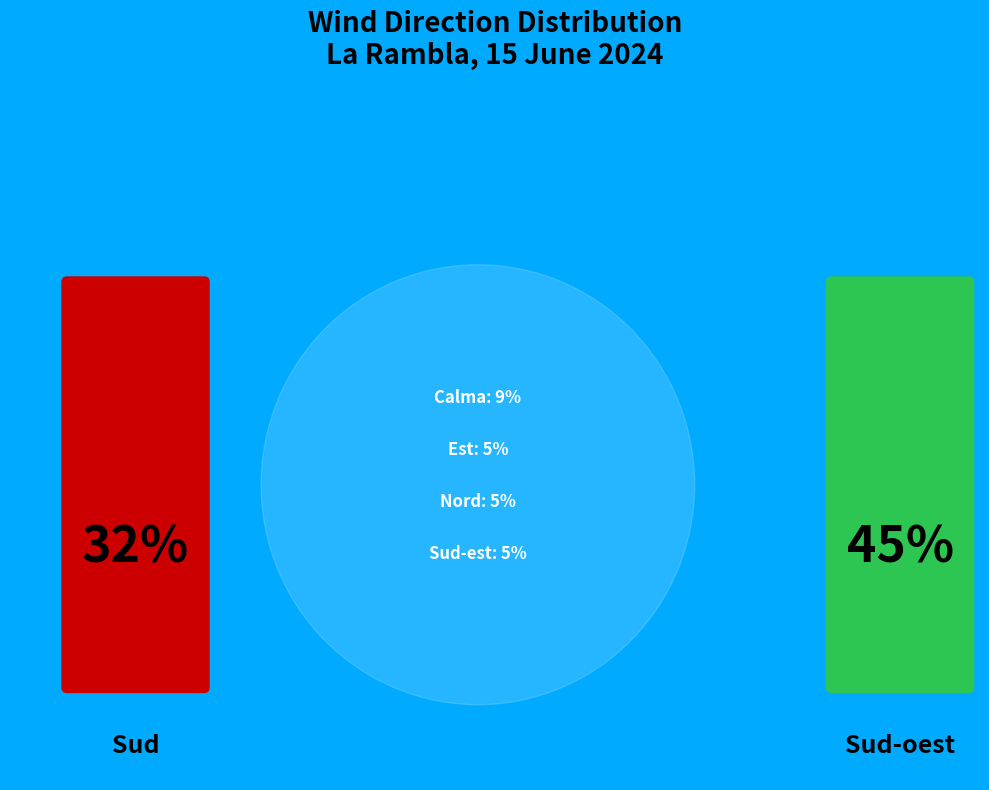

True or false: Calma accounts for 9% of the total.

True